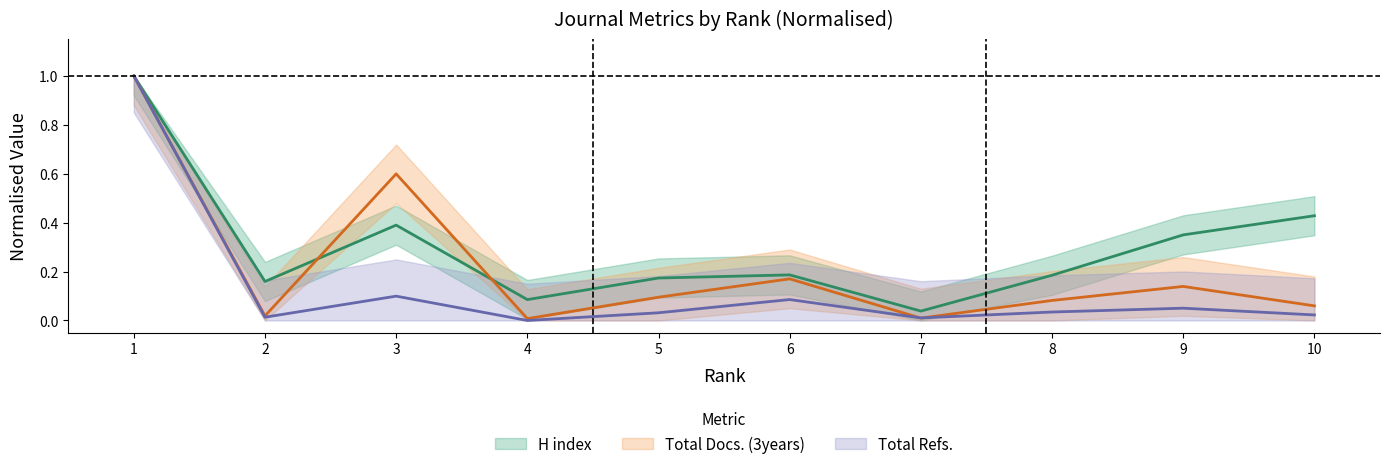

The value of H index at 2 is 0.2. True or false?

True